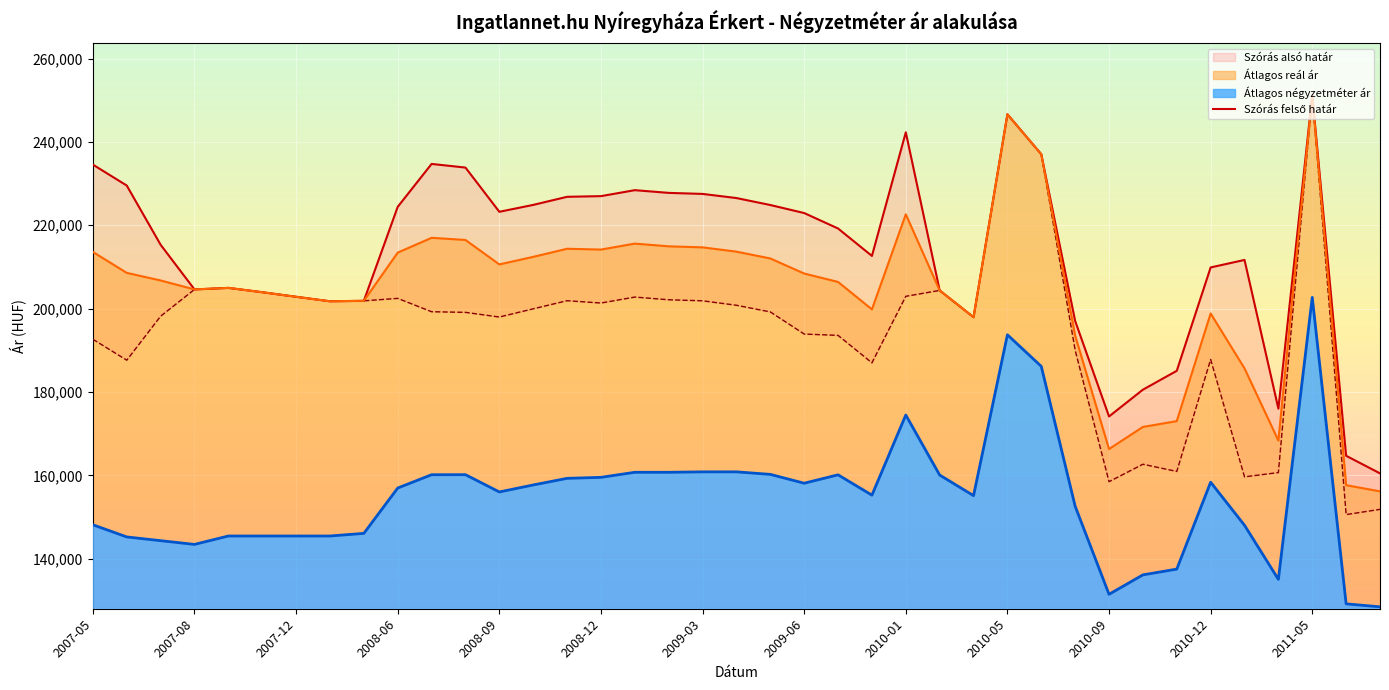

At which category does the chart reach its peak across all series?

2011-05